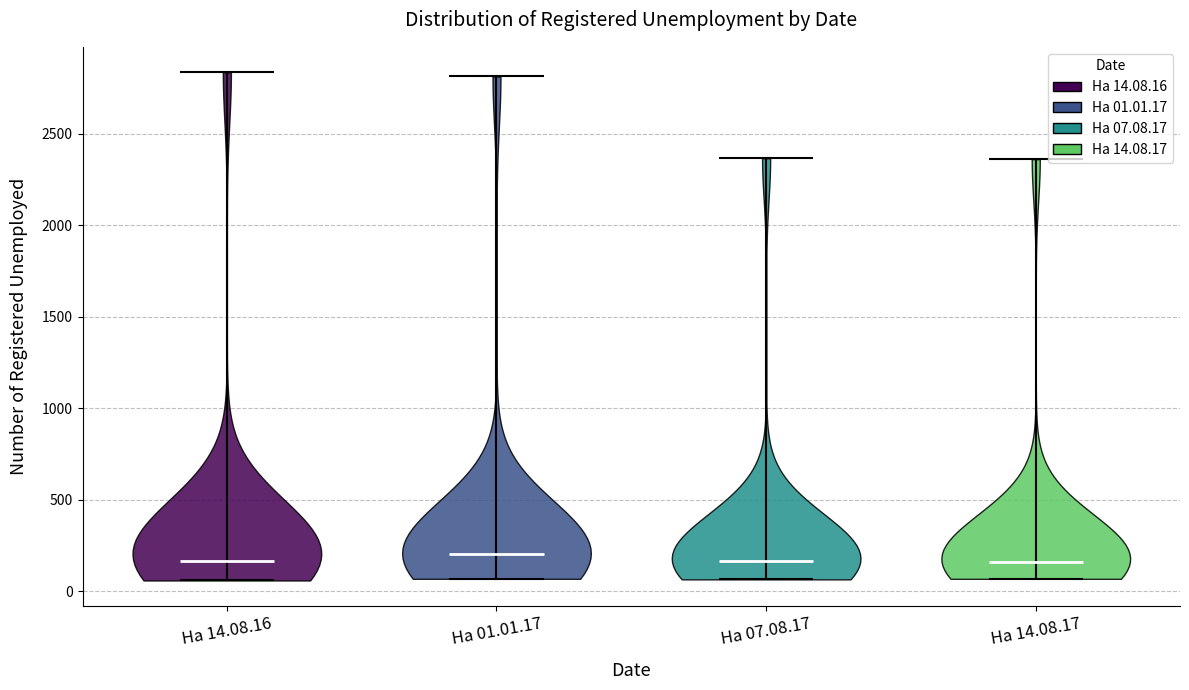

Reading left to right, read every violin against the y-axis: where its median line is, and the lowest and highest points it reaches. The values are not printed on the chart, so give them approximately, as read against the axis.

На 14.08.16: median line 150, lowest point 50, highest point 2850
На 01.01.17: median line 200, lowest point 50, highest point 2800
На 07.08.17: median line 150, lowest point 50, highest point 2350
На 14.08.17: median line 150, lowest point 50, highest point 2350